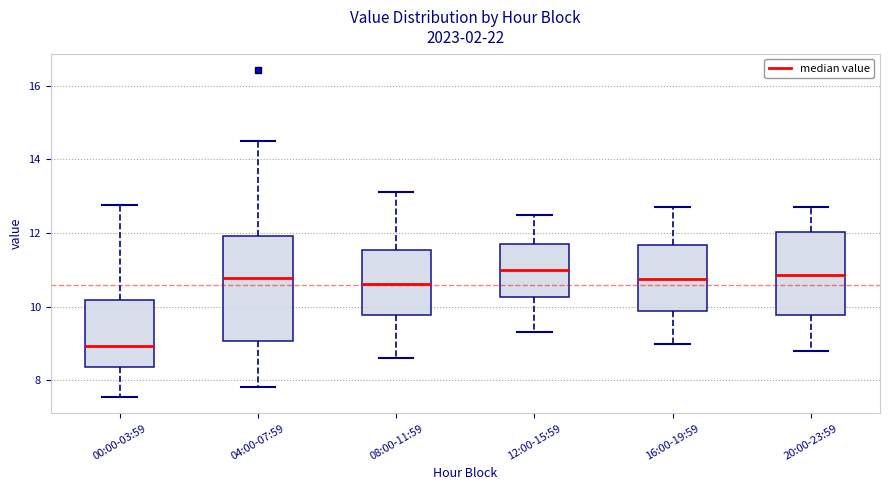

Reading left to right, transcribe this box plot: for each box, give where its median line is, the range the box spans, and where its two whiskers end, as read against the y-axis. The values are not printed on the chart, so give them approximately, as read against the axis.

00:00-03:59: median 9.0, box 8.4 to 10.2, whiskers 7.6 to 12.8
04:00-07:59: median 10.8, box 9.0 to 12.0, whiskers 7.8 to 14.6
08:00-11:59: median 10.6, box 9.8 to 11.6, whiskers 8.6 to 13.2
12:00-15:59: median 11.0, box 10.2 to 11.8, whiskers 9.4 to 12.6
16:00-19:59: median 10.8, box 9.8 to 11.6, whiskers 9.0 to 12.8
20:00-23:59: median 10.8, box 9.8 to 12.0, whiskers 8.8 to 12.8